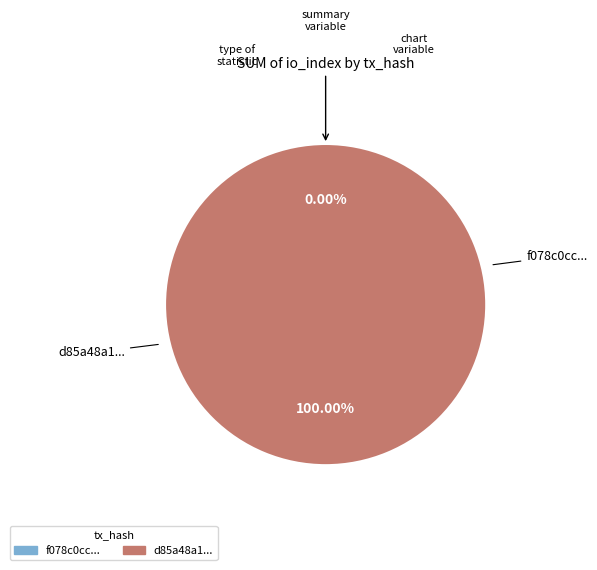

Is there any slice that represents more than half of the pie?

Yes